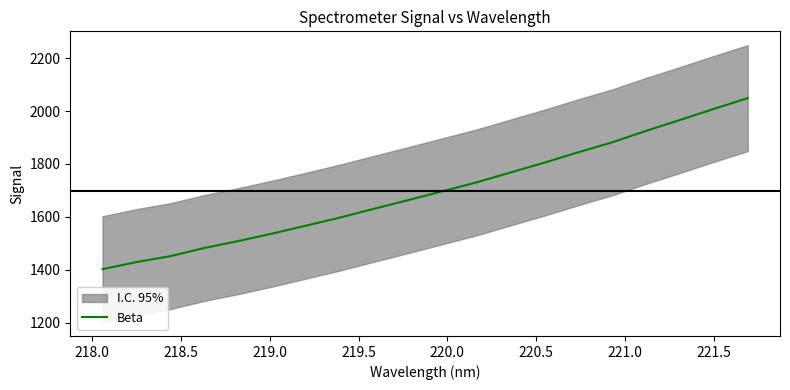

What is the sum of the values at 221.5 and 218.0?

3060.6